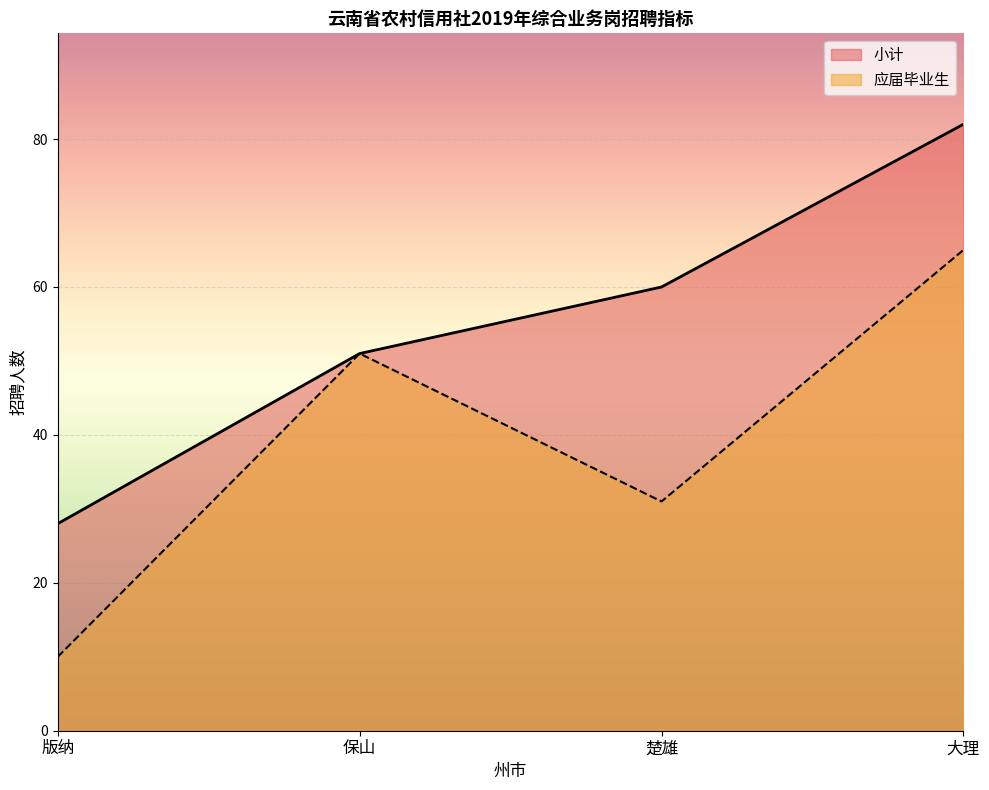

Between 楚雄 and 大理, which series saw the biggest shift?

应届毕业生